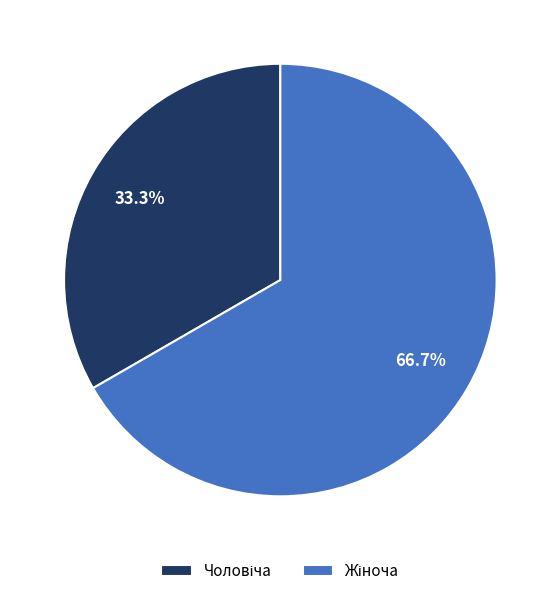

Is there any slice that represents more than half of the pie?

Yes